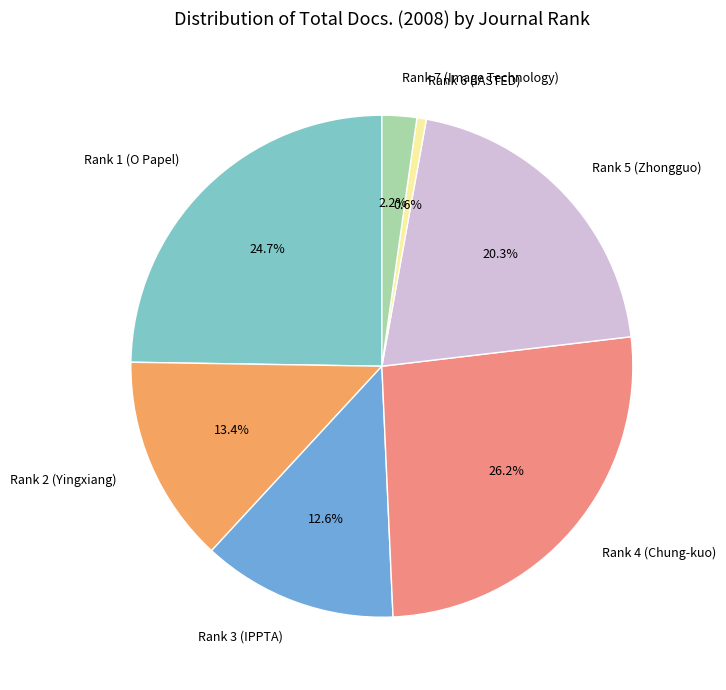

To the nearest percent, what is the difference between the Rank 3 (IPPTA) and Rank 6 (IASTED) slice percentages?

12%